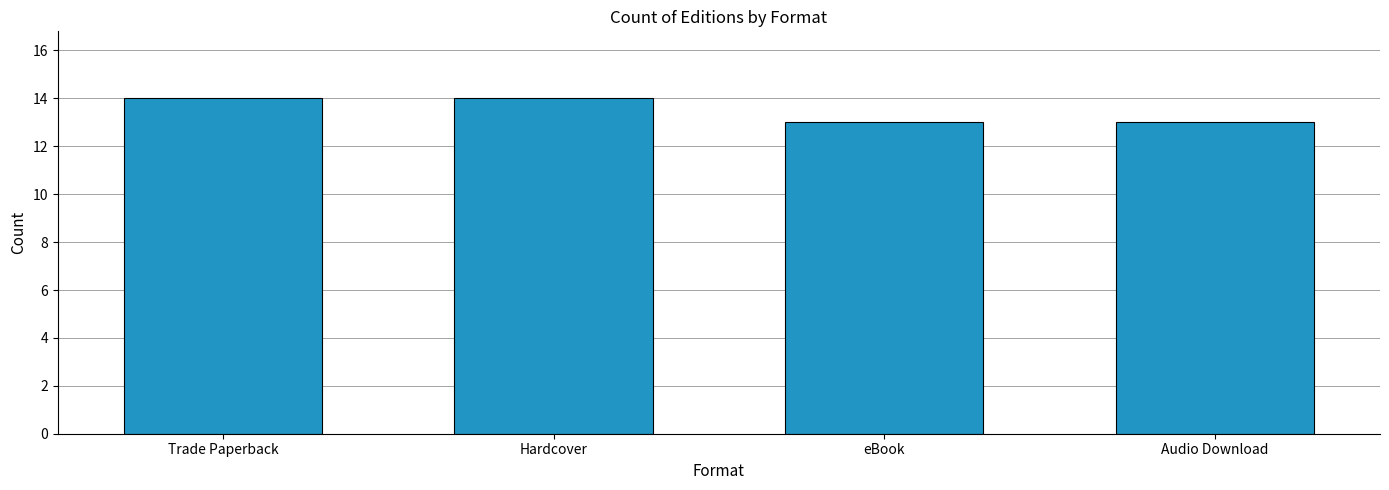

What is the minimum value shown in the chart?

13